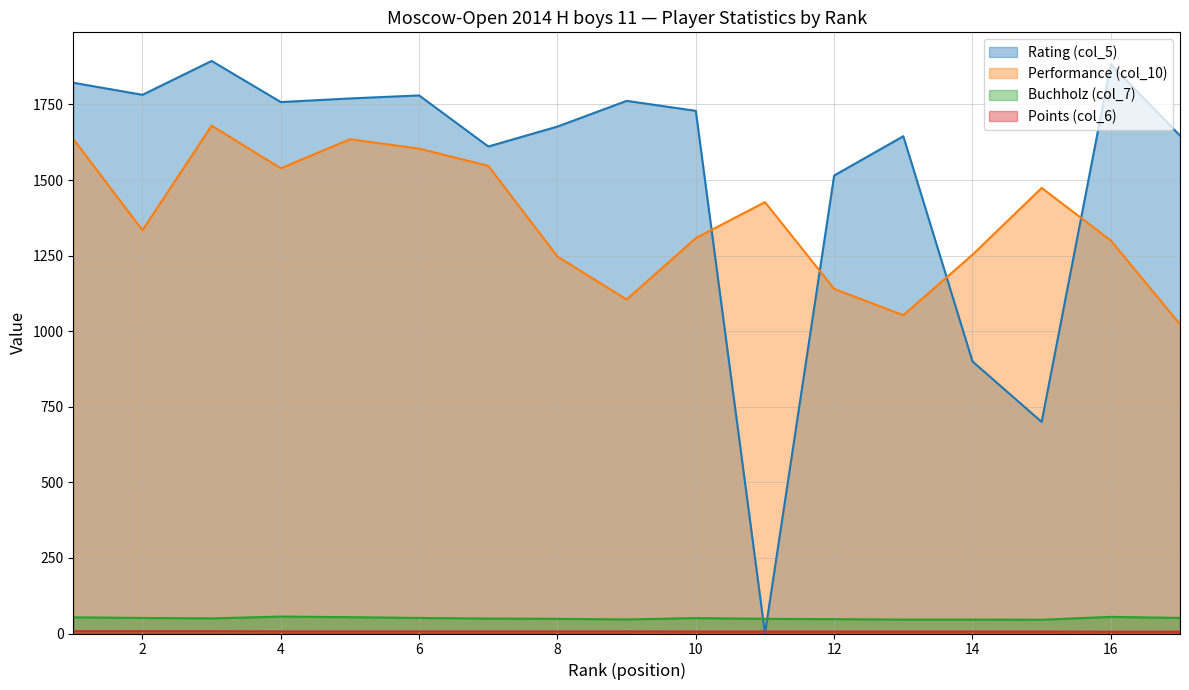

What is the value of the Buchholz (col_7) point at the 3rd from the left?

50.0